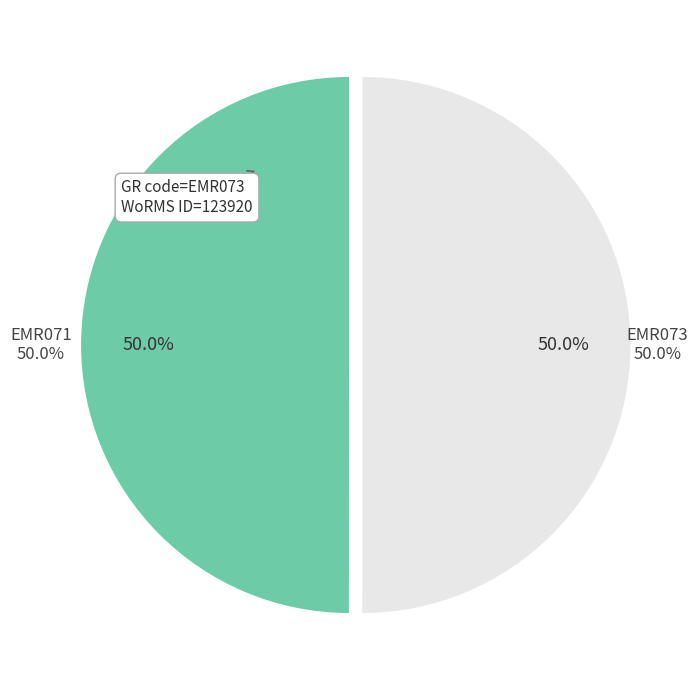

Which category accounts for the majority?

EMR073